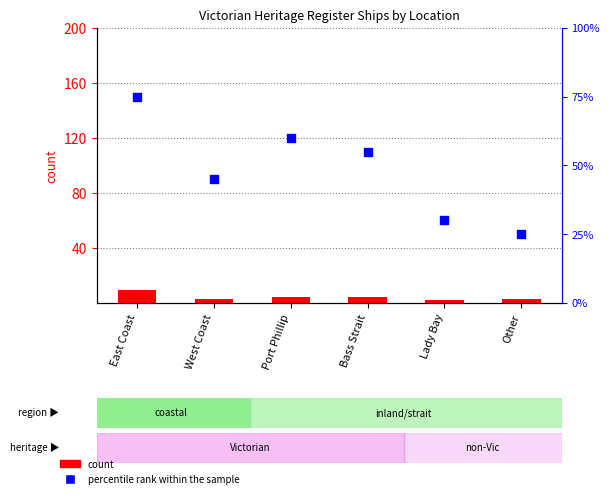

What is the total value across all series at West Coast?

48